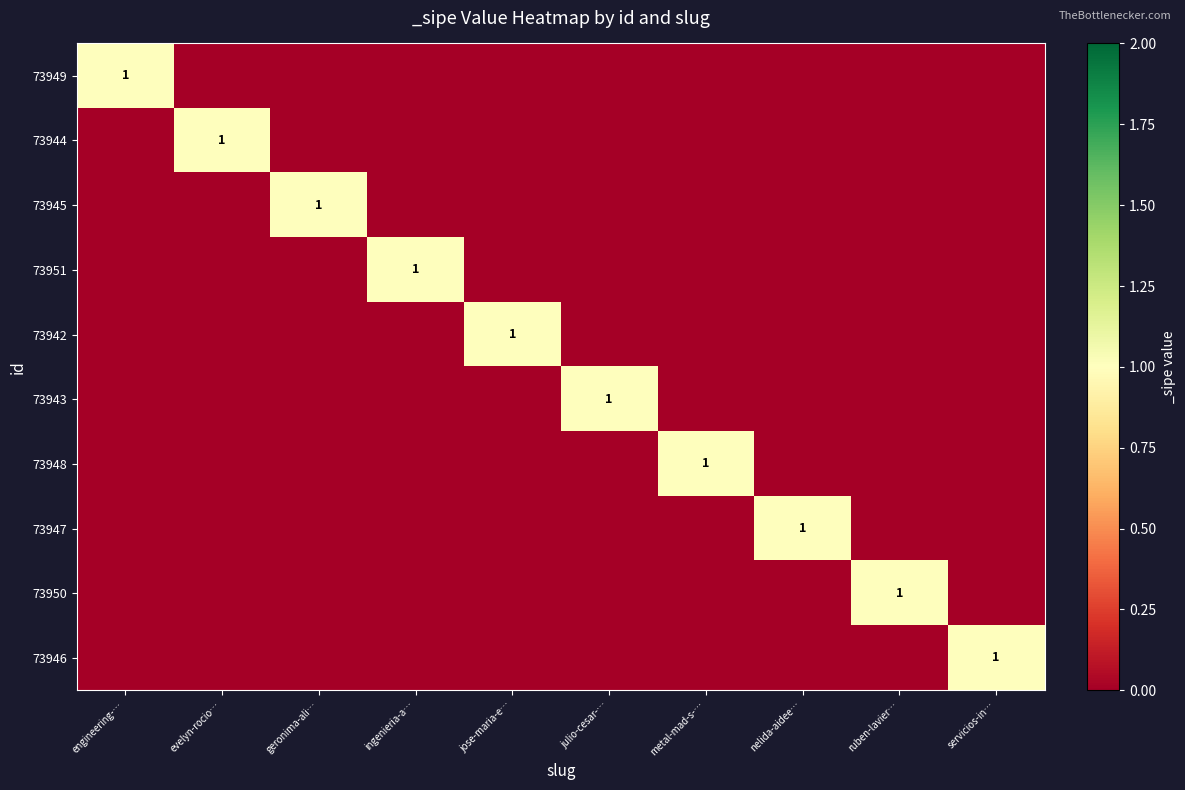

The value of 73942 at jose-maria-e… is 1. True or false?

True